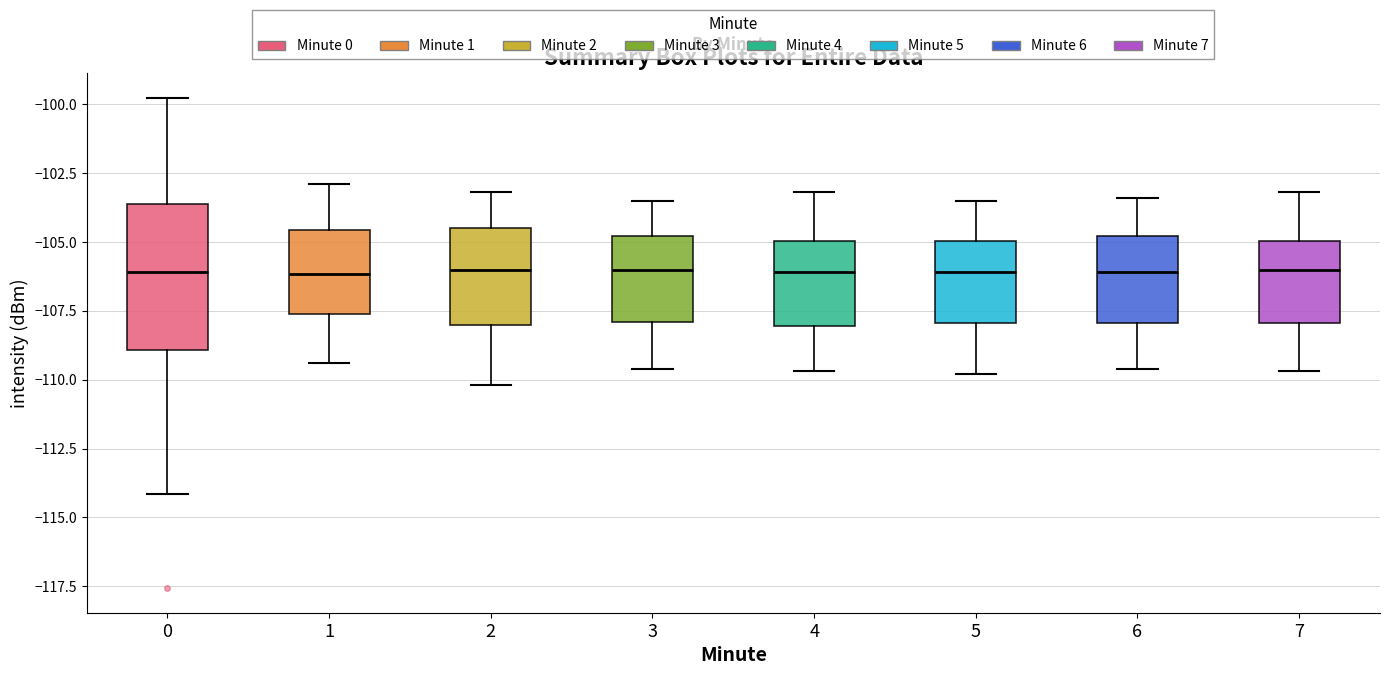

Where does the lower whisker of the box at x = 7 end on the y-axis? The values are not printed on the chart, so give them approximately, as read against the axis.

-109.5